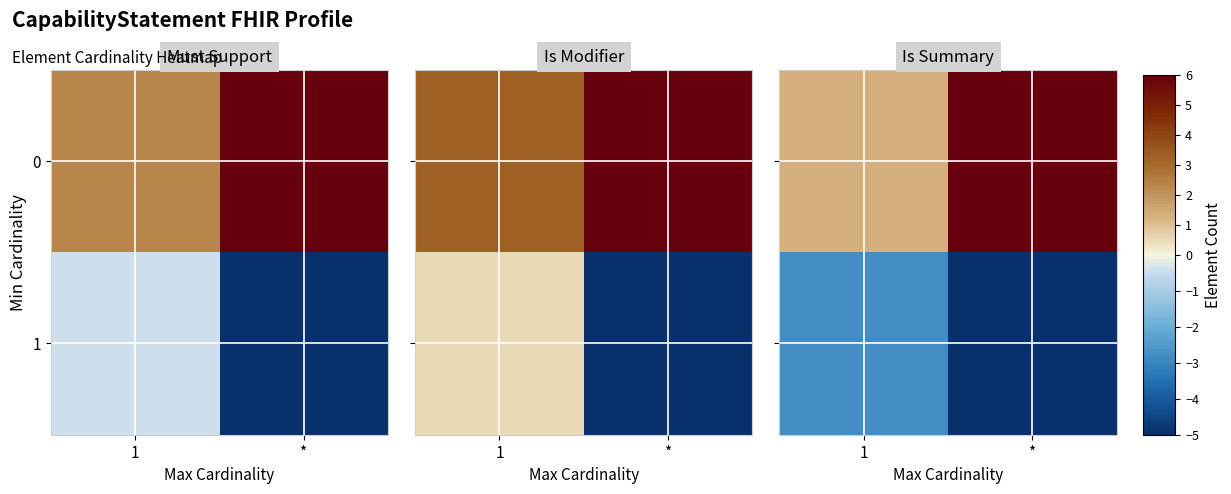

What is the difference between the highest and lowest values at 1?

4.1